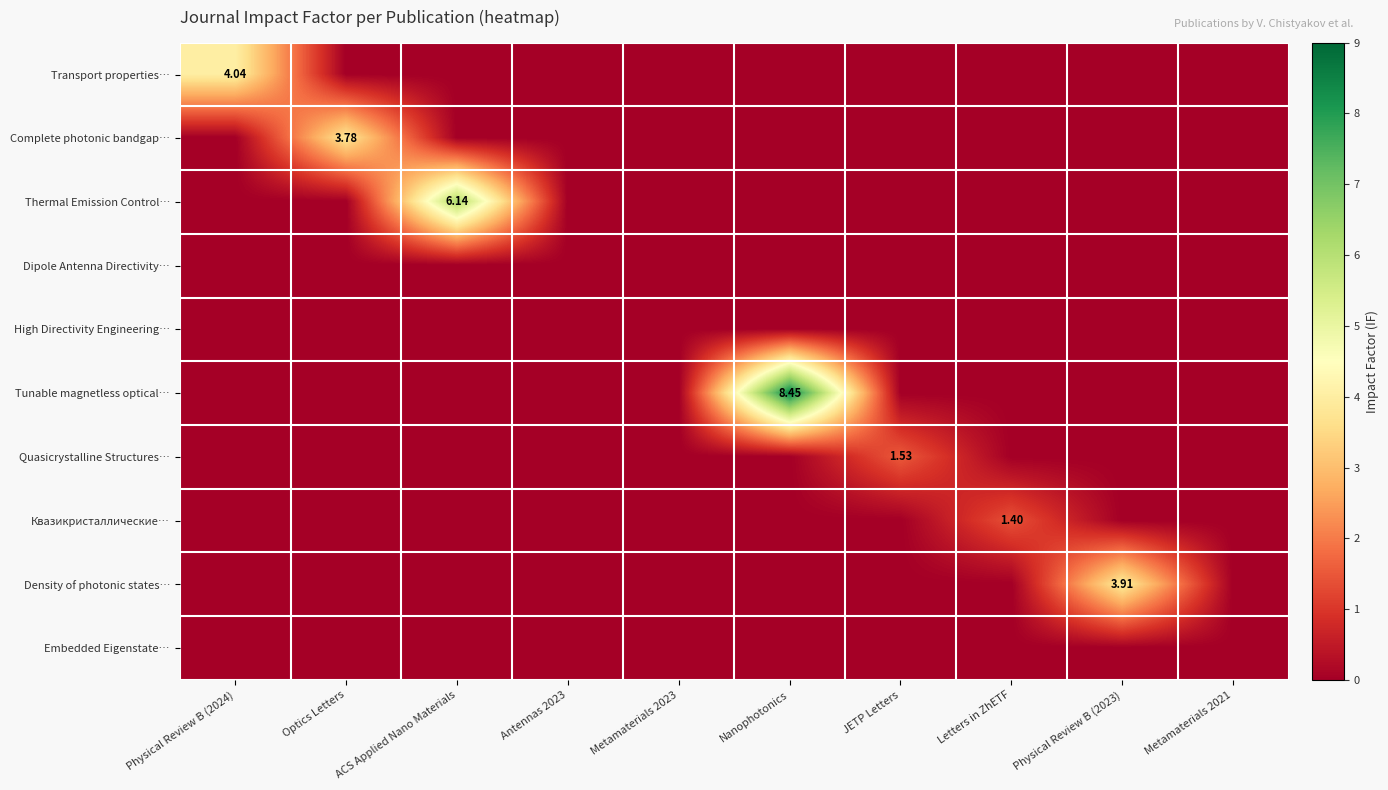

The High Directivity Engineering… series shows 0.0 at Metamaterials 2023. True or false?

True